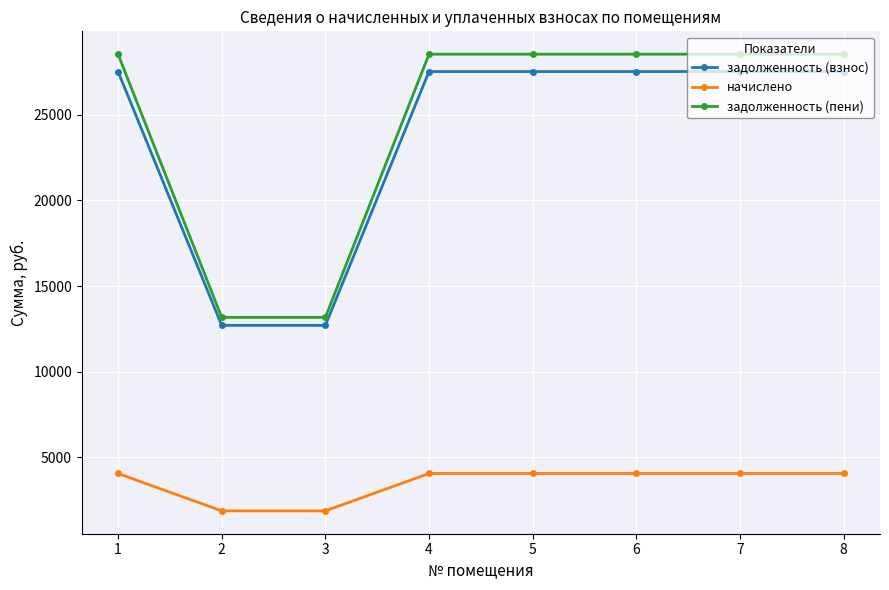

Read the начислено value at 6.

4056.0